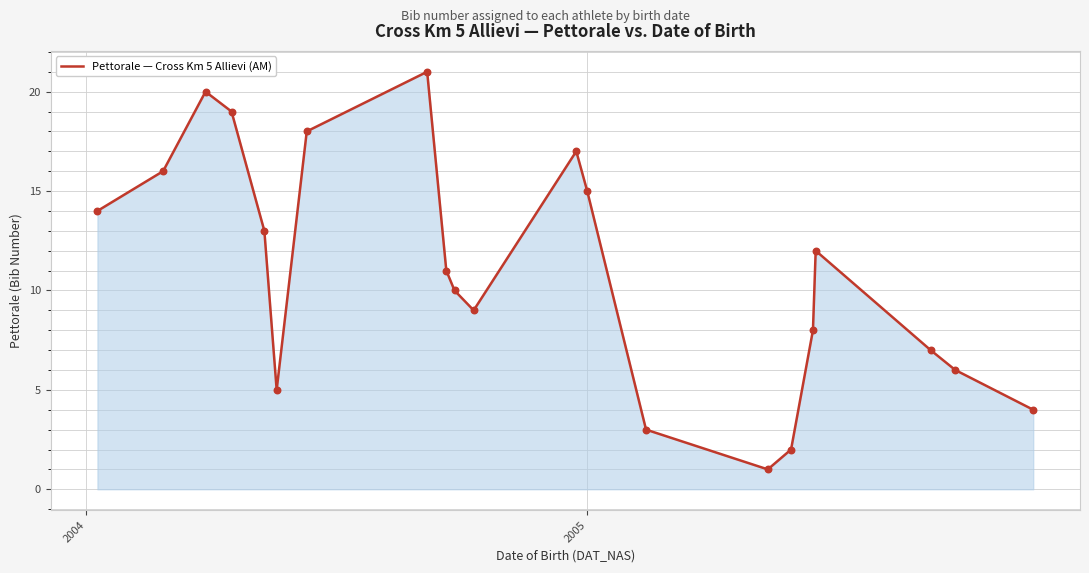

What is the difference between the maximum and minimum values?

20